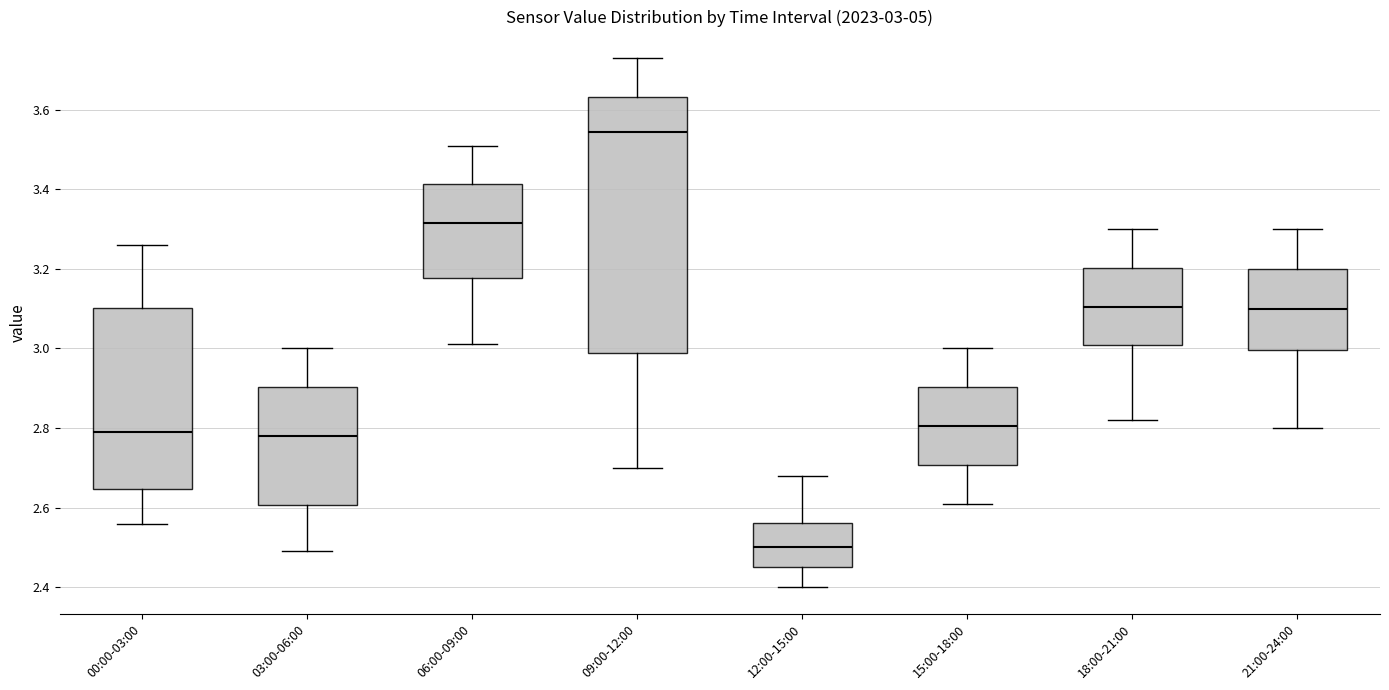

Which box has the highest median line?

09:00-12:00